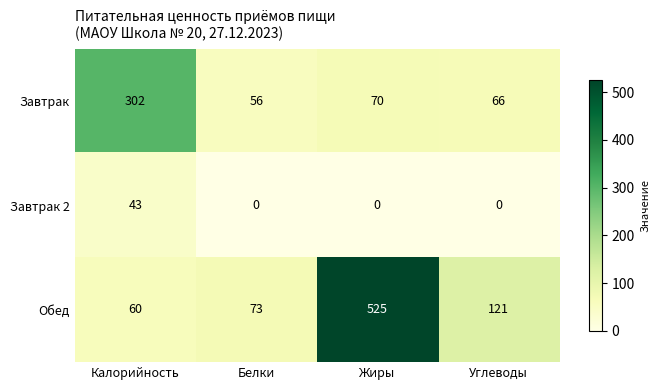

Which series has the largest total across all categories?

Обед